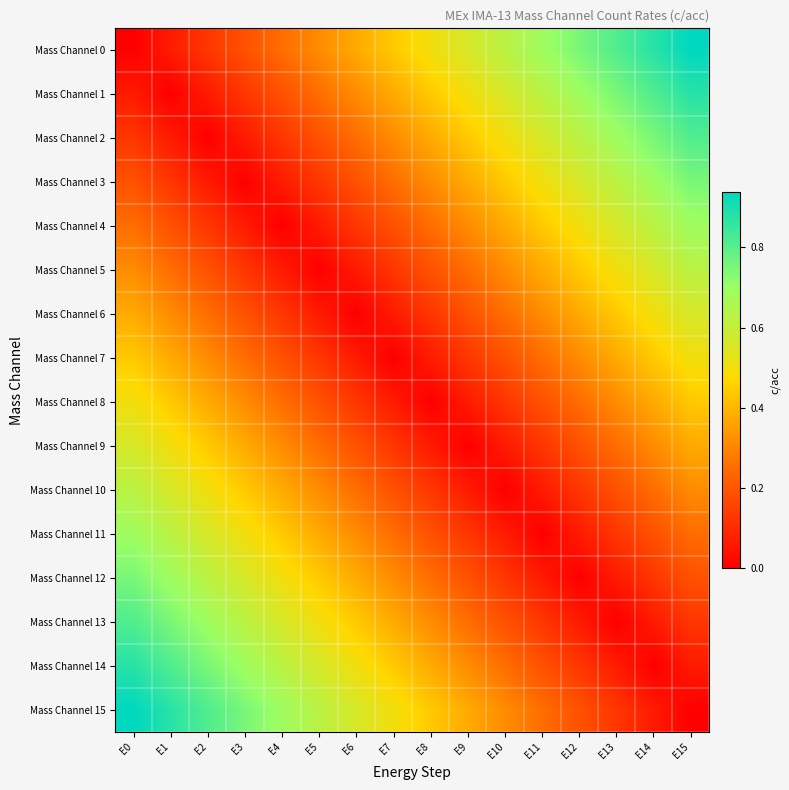

Reading right to left, extract all data points from this chart.

Mass Channel 0: E15=0.9	E14=0.9	E13=0.8	E12=0.8	E11=0.7	E10=0.6	E9=0.6	E8=0.5	E7=0.4	E6=0.4	E5=0.3	E4=0.2	E3=0.2	E2=0.1	E1=0.1	E0=0.0
Mass Channel 1: E15=0.9	E14=0.8	E13=0.8	E12=0.7	E11=0.6	E10=0.6	E9=0.5	E8=0.4	E7=0.4	E6=0.3	E5=0.2	E4=0.2	E3=0.1	E2=0.1	E1=0.0	E0=0.1
Mass Channel 2: E15=0.8	E14=0.8	E13=0.7	E12=0.6	E11=0.6	E10=0.5	E9=0.4	E8=0.4	E7=0.3	E6=0.2	E5=0.2	E4=0.1	E3=0.1	E2=0.0	E1=0.1	E0=0.1
Mass Channel 3: E15=0.8	E14=0.7	E13=0.6	E12=0.6	E11=0.5	E10=0.4	E9=0.4	E8=0.3	E7=0.2	E6=0.2	E5=0.1	E4=0.1	E3=0.0	E2=0.1	E1=0.1	E0=0.2
Mass Channel 4: E15=0.7	E14=0.6	E13=0.6	E12=0.5	E11=0.4	E10=0.4	E9=0.3	E8=0.2	E7=0.2	E6=0.1	E5=0.1	E4=0.0	E3=0.1	E2=0.1	E1=0.2	E0=0.2
Mass Channel 5: E15=0.6	E14=0.6	E13=0.5	E12=0.4	E11=0.4	E10=0.3	E9=0.2	E8=0.2	E7=0.1	E6=0.1	E5=0.0	E4=0.1	E3=0.1	E2=0.2	E1=0.2	E0=0.3
Mass Channel 6: E15=0.6	E14=0.5	E13=0.4	E12=0.4	E11=0.3	E10=0.2	E9=0.2	E8=0.1	E7=0.1	E6=0.0	E5=0.1	E4=0.1	E3=0.2	E2=0.2	E1=0.3	E0=0.4
Mass Channel 7: E15=0.5	E14=0.4	E13=0.4	E12=0.3	E11=0.2	E10=0.2	E9=0.1	E8=0.1	E7=0.0	E6=0.1	E5=0.1	E4=0.2	E3=0.2	E2=0.3	E1=0.4	E0=0.4
Mass Channel 8: E15=0.4	E14=0.4	E13=0.3	E12=0.2	E11=0.2	E10=0.1	E9=0.1	E8=0.0	E7=0.1	E6=0.1	E5=0.2	E4=0.2	E3=0.3	E2=0.4	E1=0.4	E0=0.5
Mass Channel 9: E15=0.4	E14=0.3	E13=0.2	E12=0.2	E11=0.1	E10=0.1	E9=0.0	E8=0.1	E7=0.1	E6=0.2	E5=0.2	E4=0.3	E3=0.4	E2=0.4	E1=0.5	E0=0.6
Mass Channel 10: E15=0.3	E14=0.2	E13=0.2	E12=0.1	E11=0.1	E10=0.0	E9=0.1	E8=0.1	E7=0.2	E6=0.2	E5=0.3	E4=0.4	E3=0.4	E2=0.5	E1=0.6	E0=0.6
Mass Channel 11: E15=0.2	E14=0.2	E13=0.1	E12=0.1	E11=0.0	E10=0.1	E9=0.1	E8=0.2	E7=0.2	E6=0.3	E5=0.4	E4=0.4	E3=0.5	E2=0.6	E1=0.6	E0=0.7
Mass Channel 12: E15=0.2	E14=0.1	E13=0.1	E12=0.0	E11=0.1	E10=0.1	E9=0.2	E8=0.2	E7=0.3	E6=0.4	E5=0.4	E4=0.5	E3=0.6	E2=0.6	E1=0.7	E0=0.8
Mass Channel 13: E15=0.1	E14=0.1	E13=0.0	E12=0.1	E11=0.1	E10=0.2	E9=0.2	E8=0.3	E7=0.4	E6=0.4	E5=0.5	E4=0.6	E3=0.6	E2=0.7	E1=0.8	E0=0.8
Mass Channel 14: E15=0.1	E14=0.0	E13=0.1	E12=0.1	E11=0.2	E10=0.2	E9=0.3	E8=0.4	E7=0.4	E6=0.5	E5=0.6	E4=0.6	E3=0.7	E2=0.8	E1=0.8	E0=0.9
Mass Channel 15: E15=0.0	E14=0.1	E13=0.1	E12=0.2	E11=0.2	E10=0.3	E9=0.4	E8=0.4	E7=0.5	E6=0.6	E5=0.6	E4=0.7	E3=0.8	E2=0.8	E1=0.9	E0=0.9